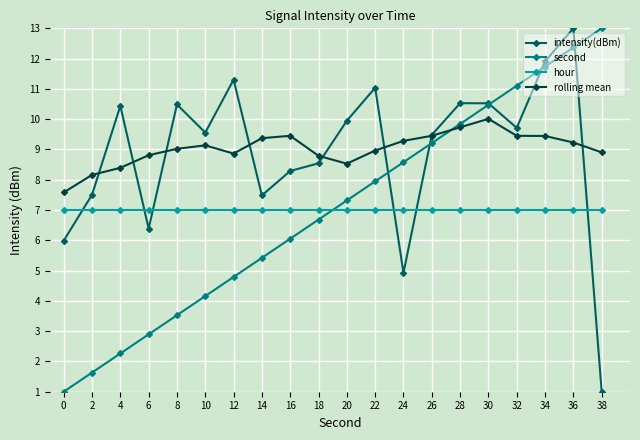

Which series has the largest total across all categories?

rolling mean